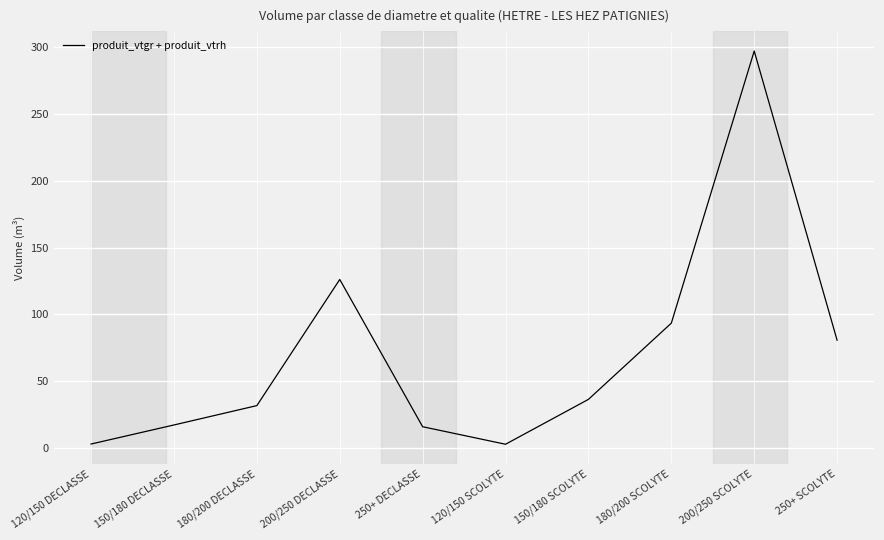

What position from the right is 250+ SCOLYTE?

1